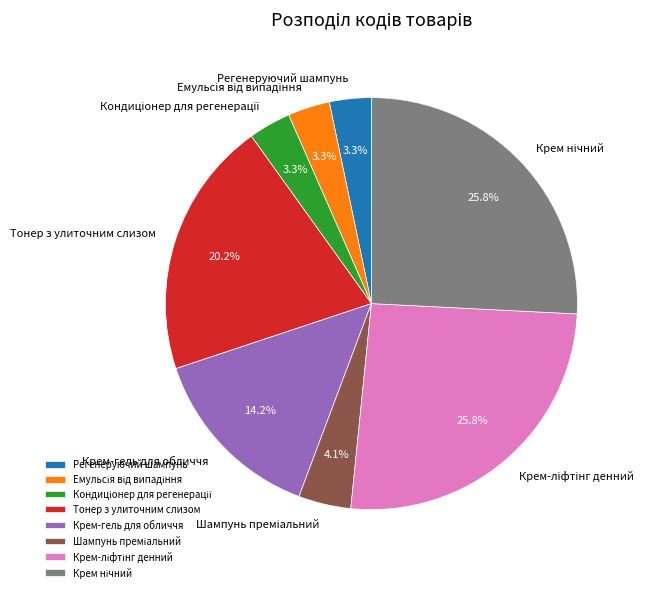

Does any single category account for the majority?

No